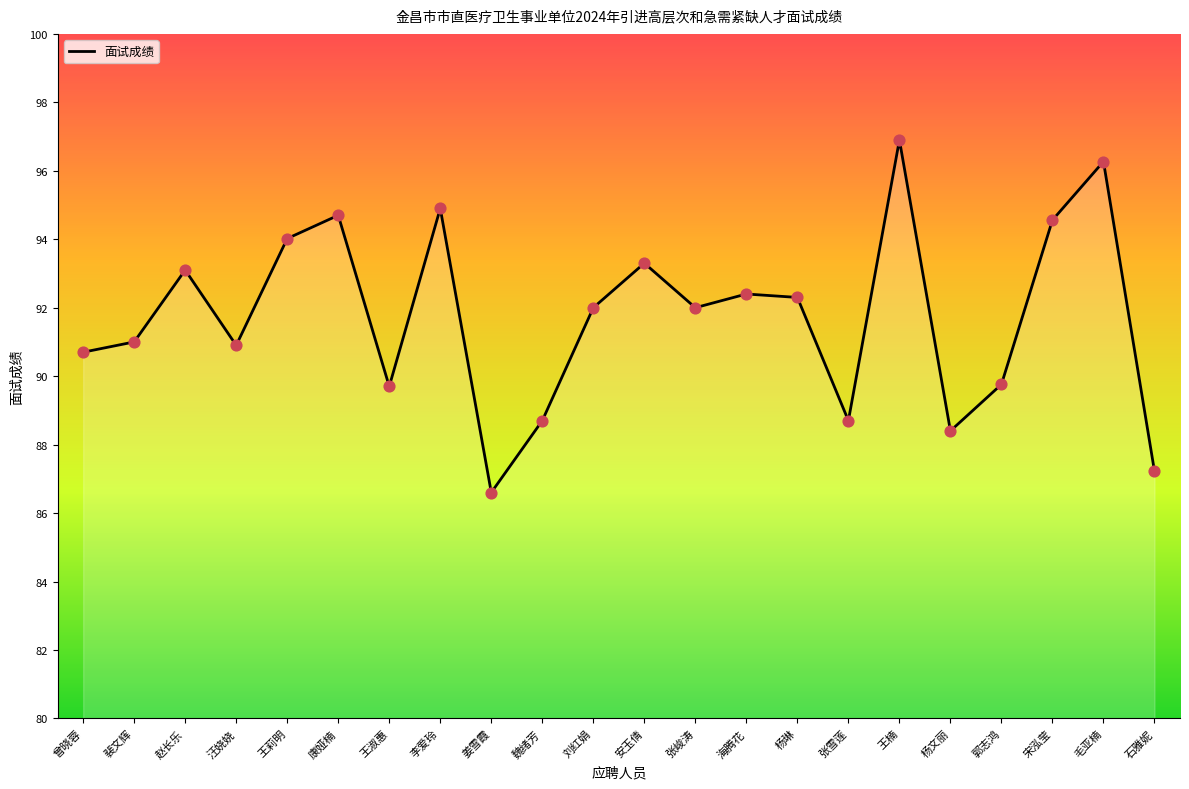

What is the ratio of the value at 康娅楠 to the value at 王楠?

1.0